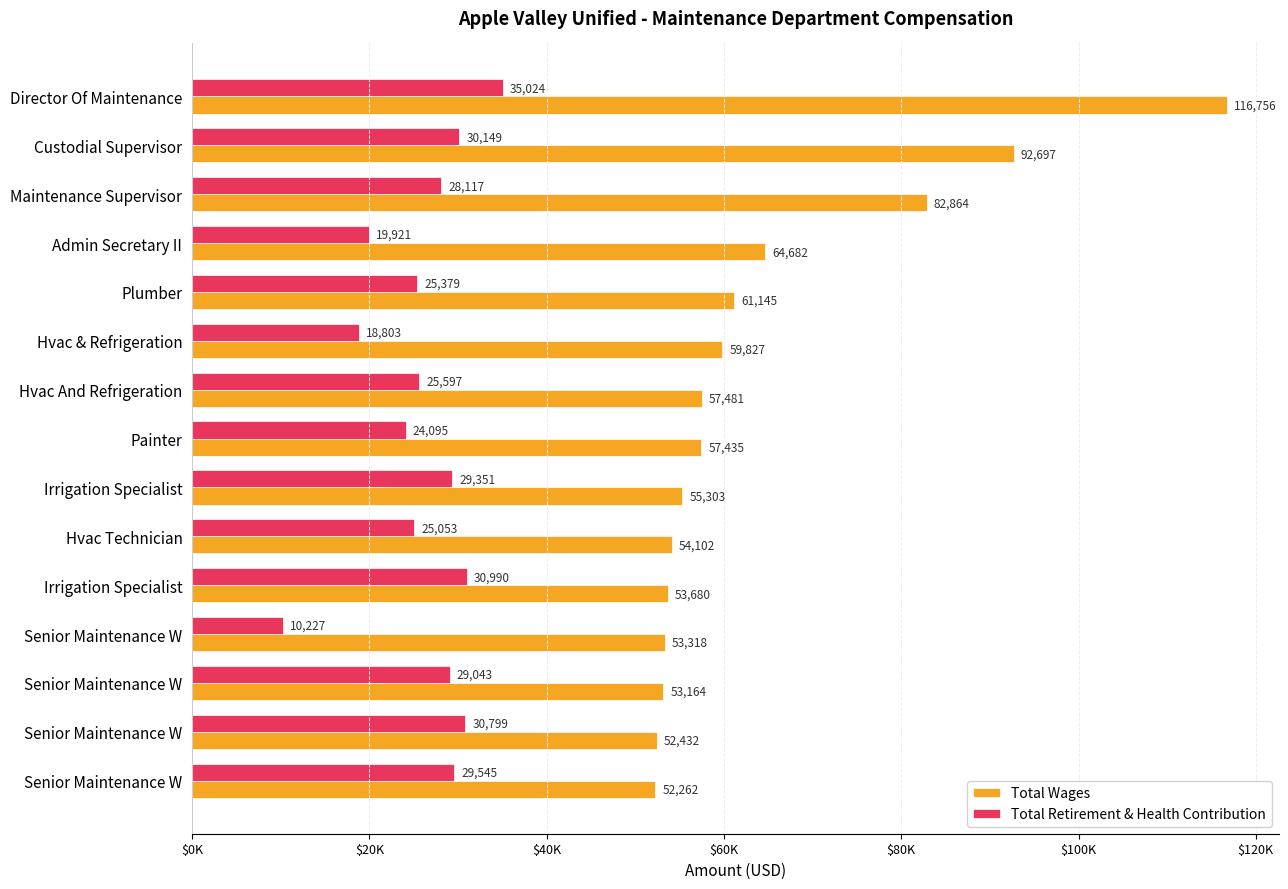

What is the value of the Total Retirement & Health Contribution bar at the 2nd from the left?

30149